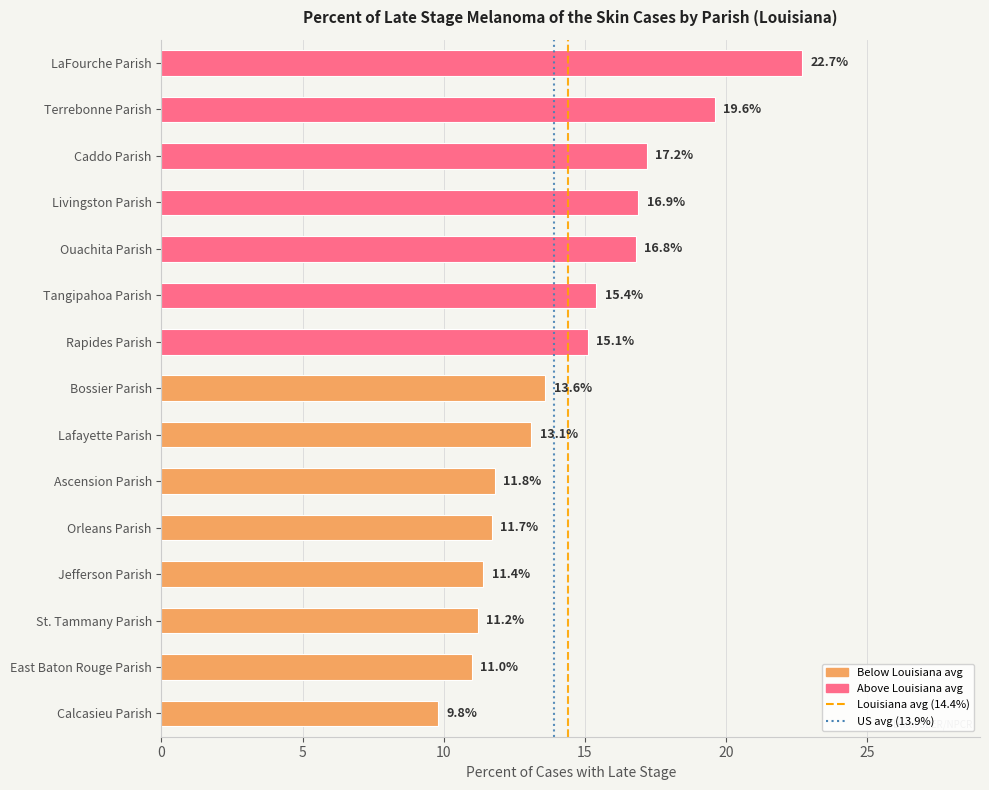

What is the smallest value displayed?

9.8